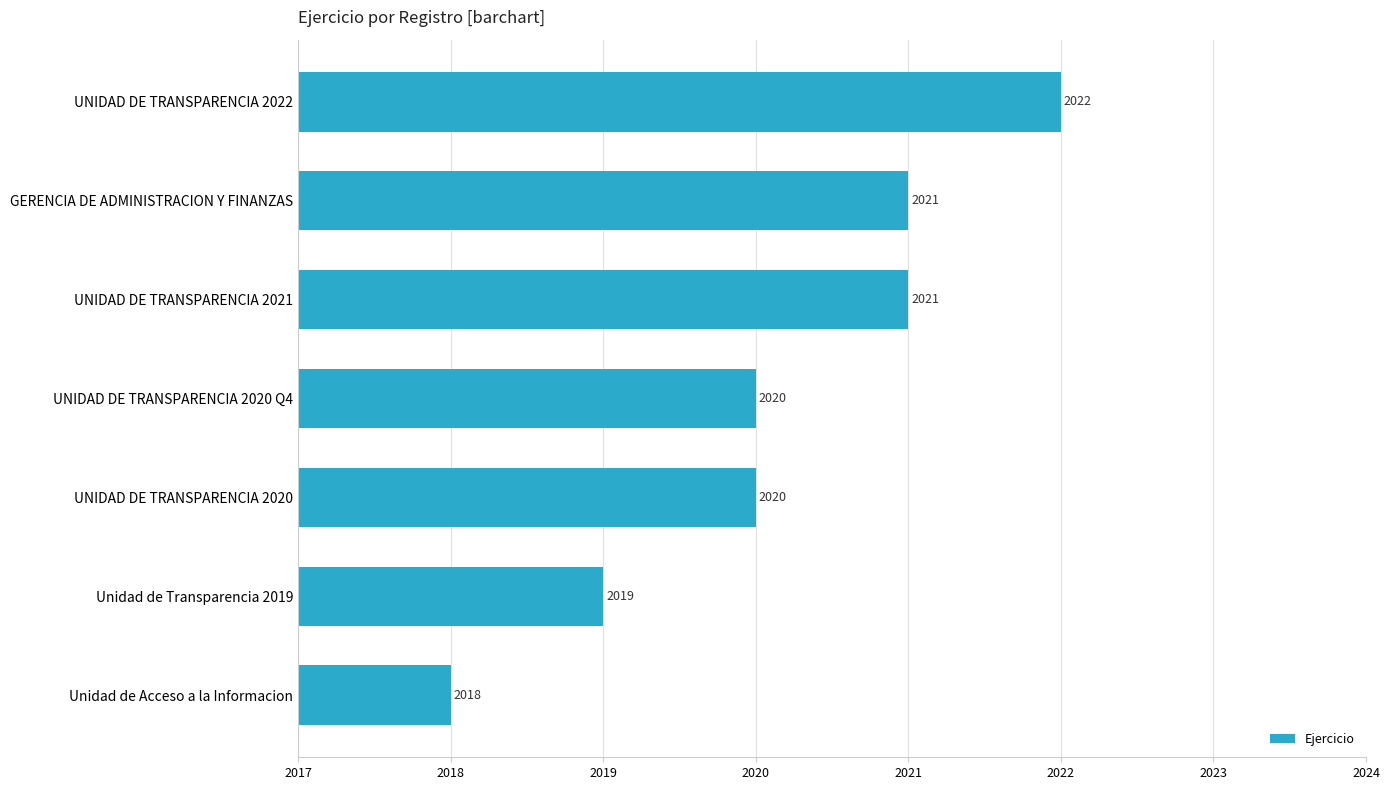

What is the minimum value shown in the chart?

2018